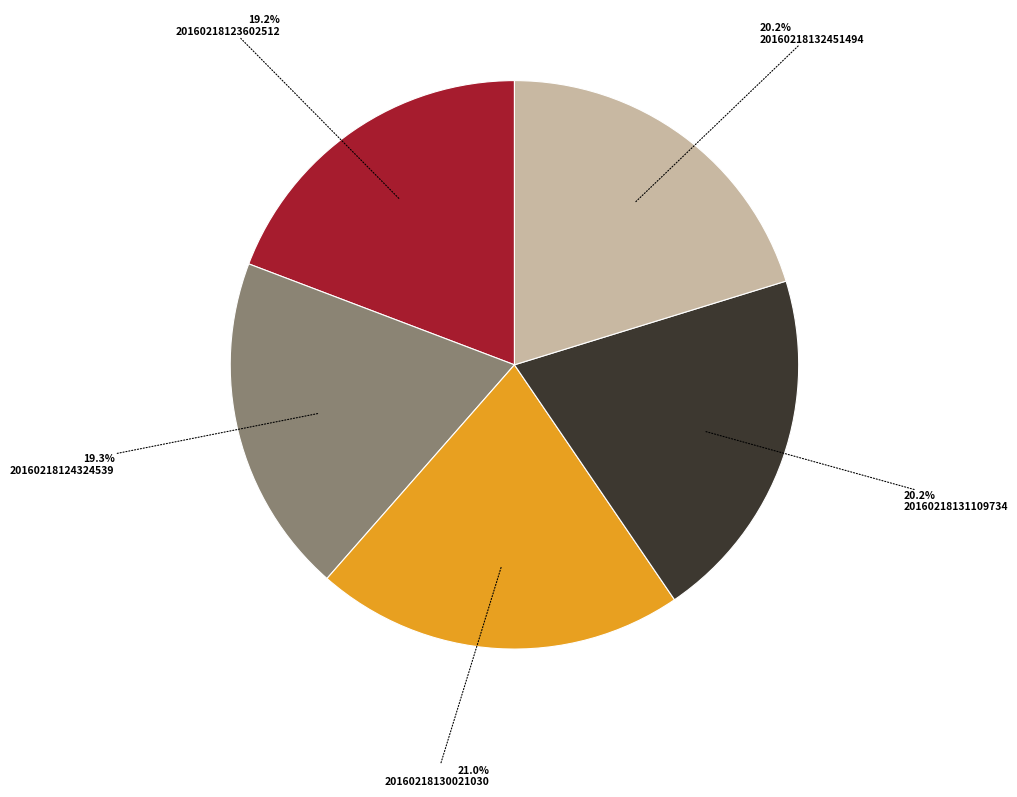

Is there any slice that represents more than half of the pie?

No